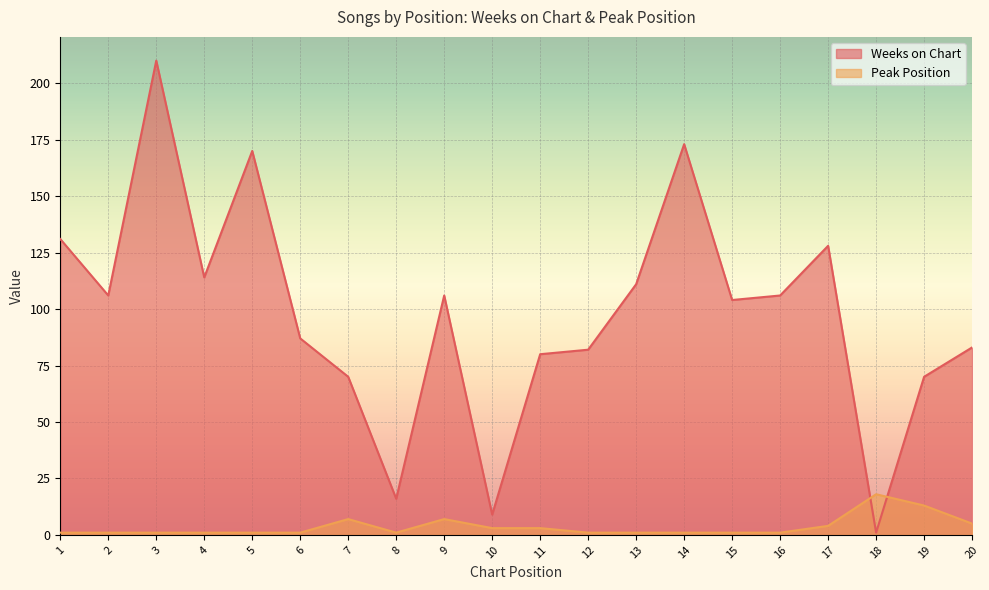

Between 17 and 2, which is larger?

17